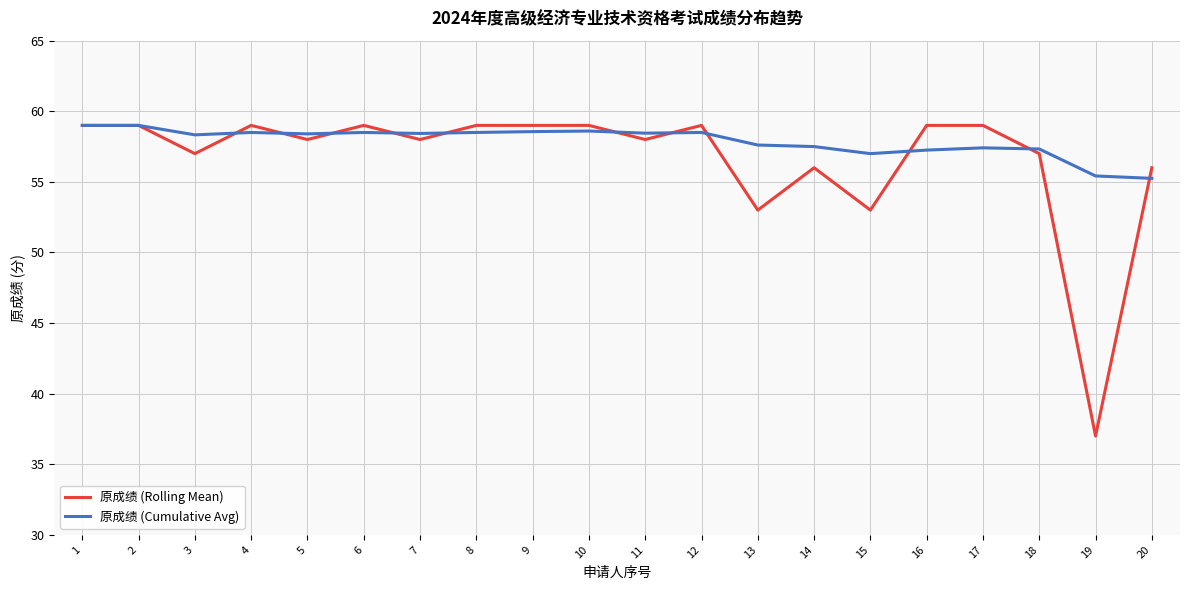

Is it true that 原成绩 (Rolling Mean) equals 91.0 at 18?

False